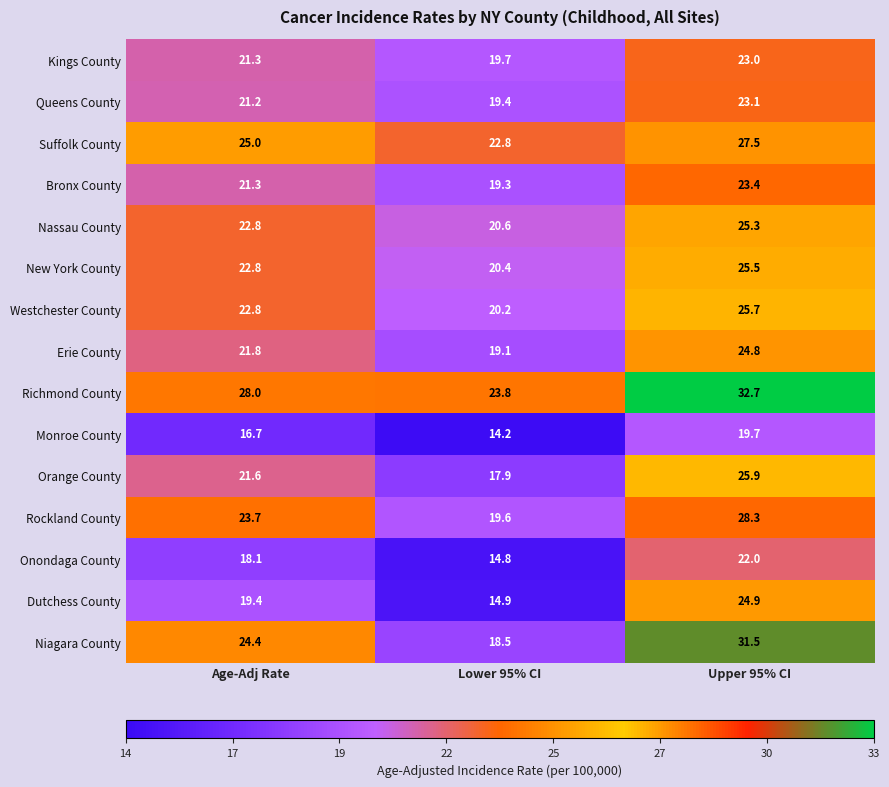

The value of Suffolk County at Lower 95% CI is 9.7. True or false?

False